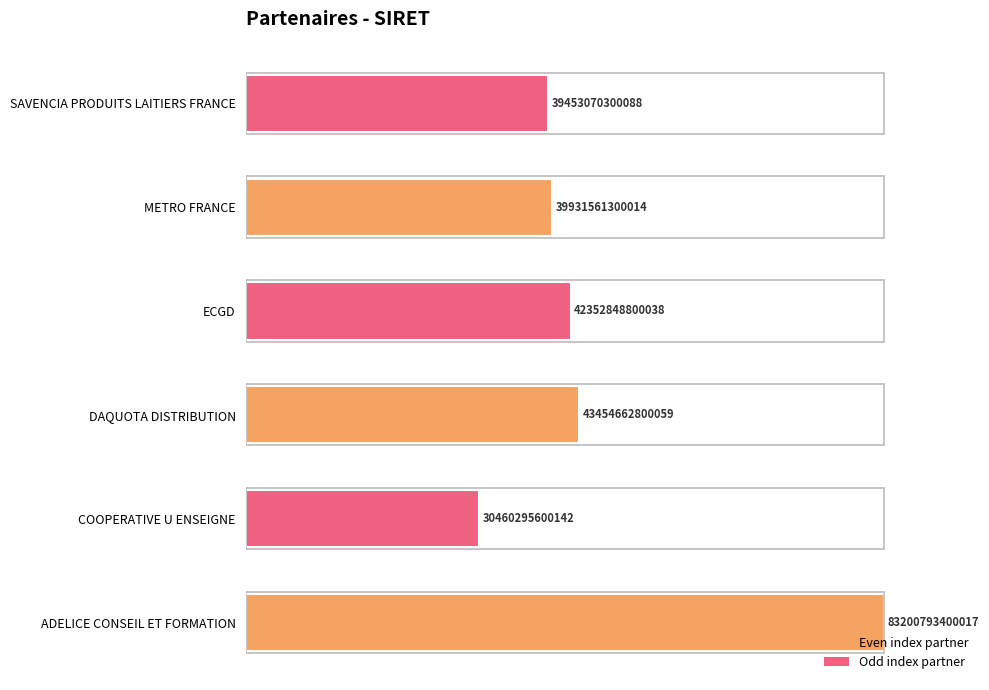

How many bars are there in total?

6